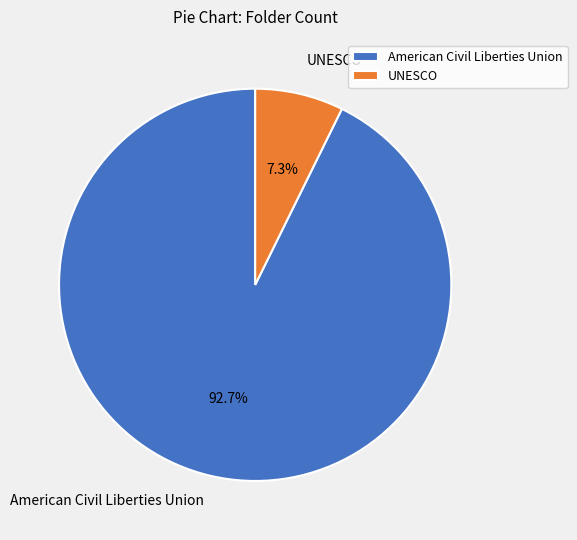

To the nearest percent, what portion does UNESCO represent?

7%